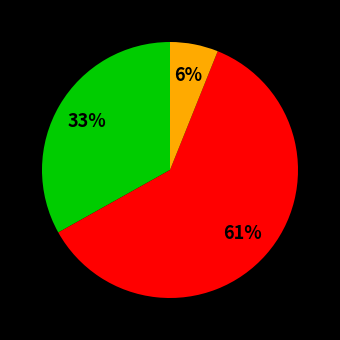

Does any single category account for the majority?

Yes